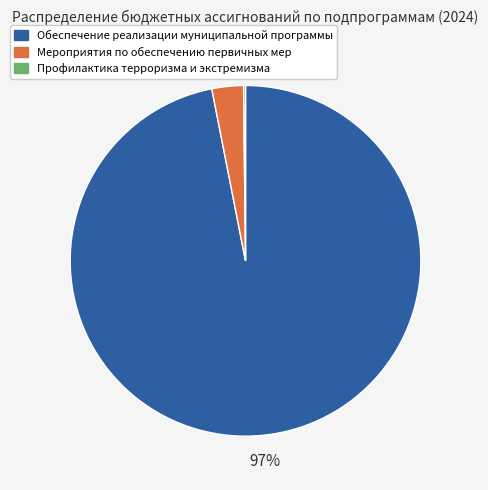

Between Мероприятия по обеспечению первичных мер and Обеспечение реализации муниципальной программы, which is larger?

Обеспечение реализации муниципальной программы